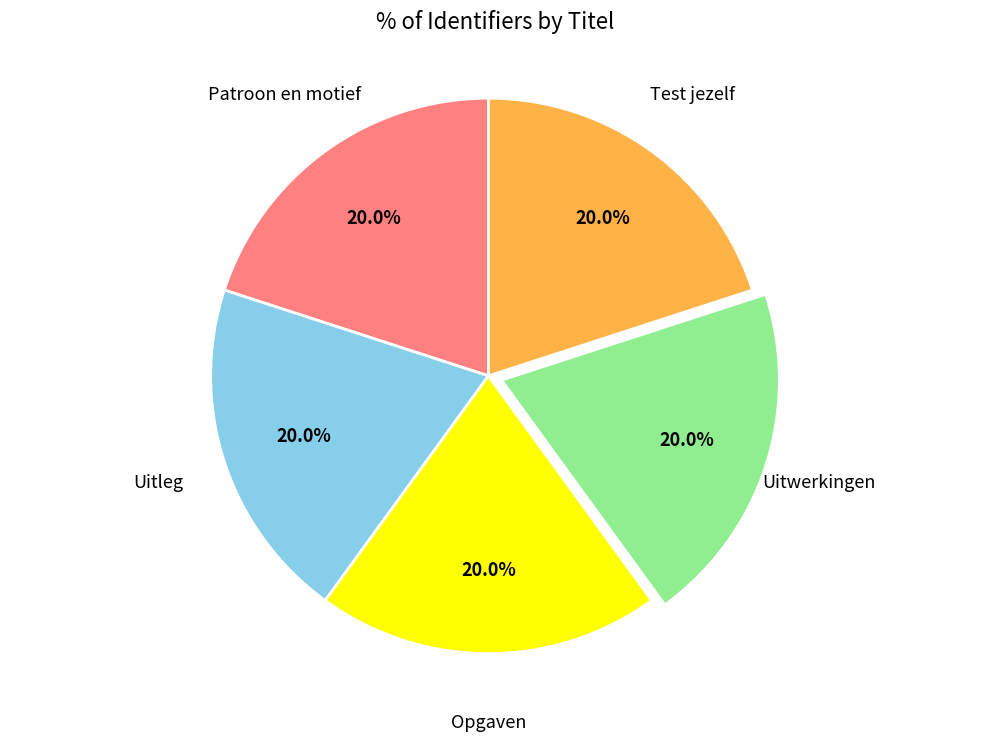

Is it true that Patroon en motief is 31% of the pie?

False